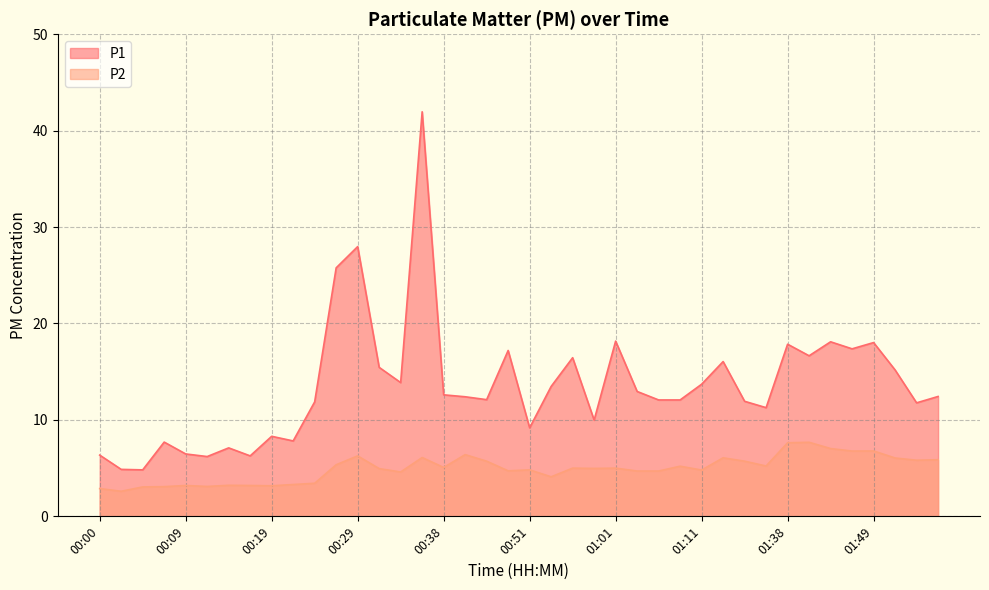

How many data points does each series have?

40